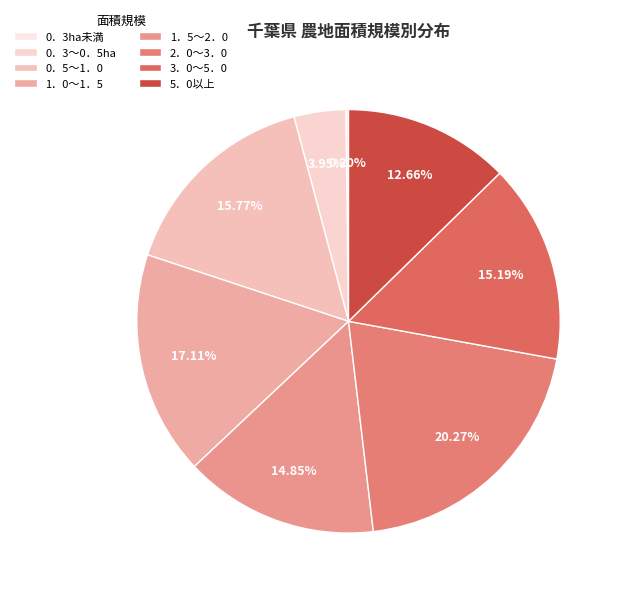

The 1．5～2．0 slice represents 23% of the pie. True or false?

False